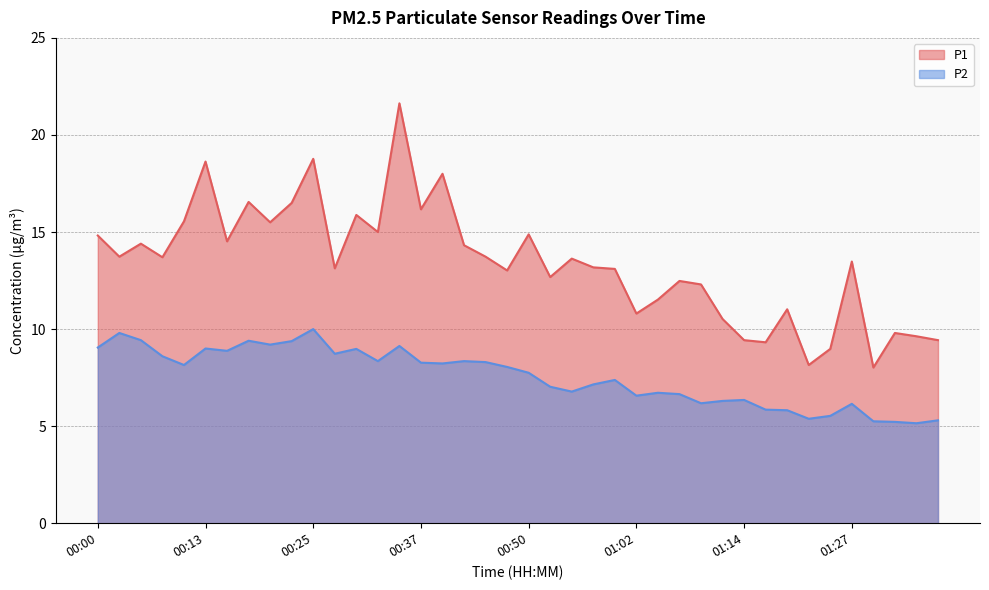

At which category does P1 reach its first local valley?

00:03